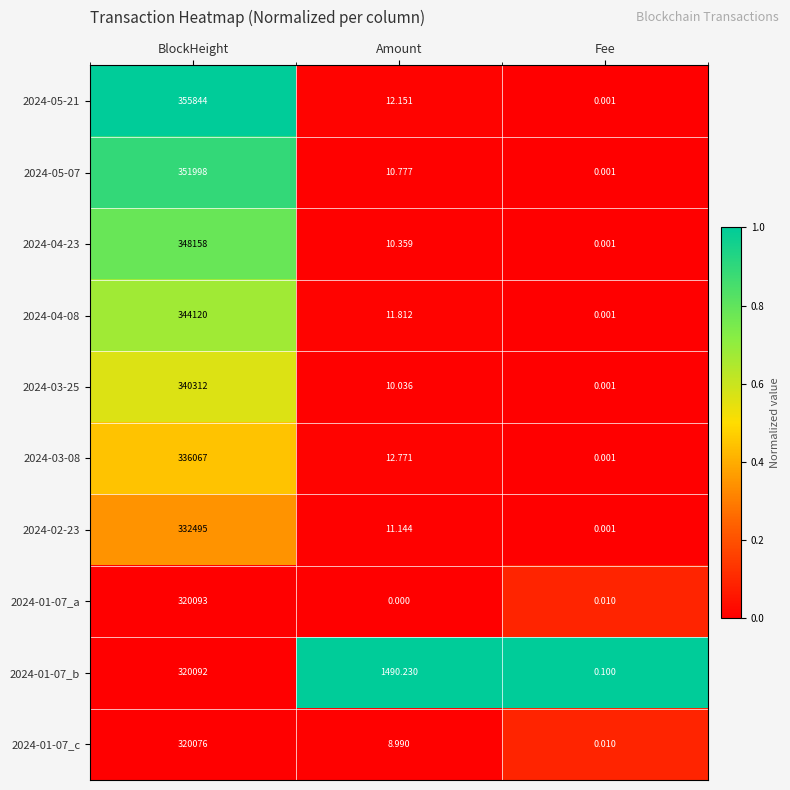

Where is 2024-04-08 nearest to the value 172060?

Amount